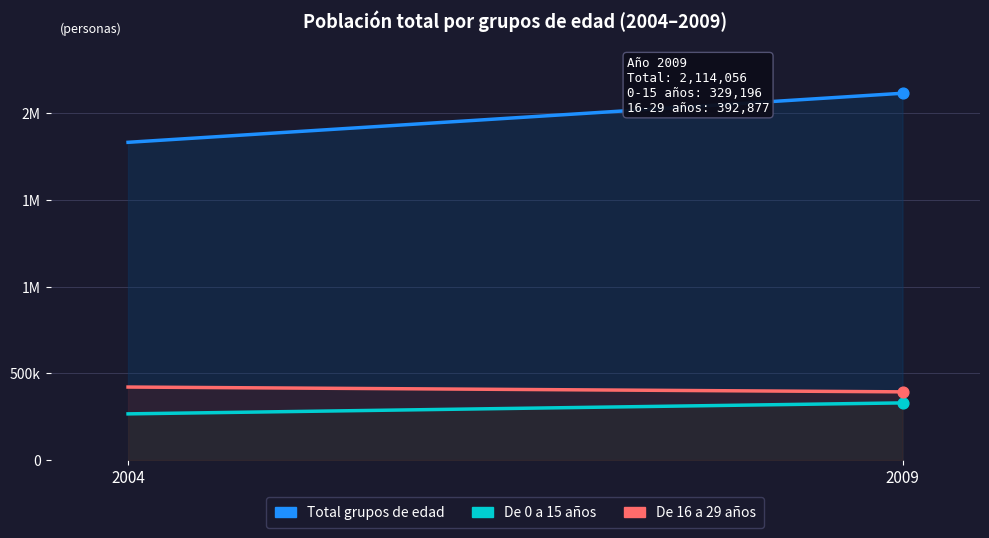

Which series contains the highest Y value?

Total grupos de edad